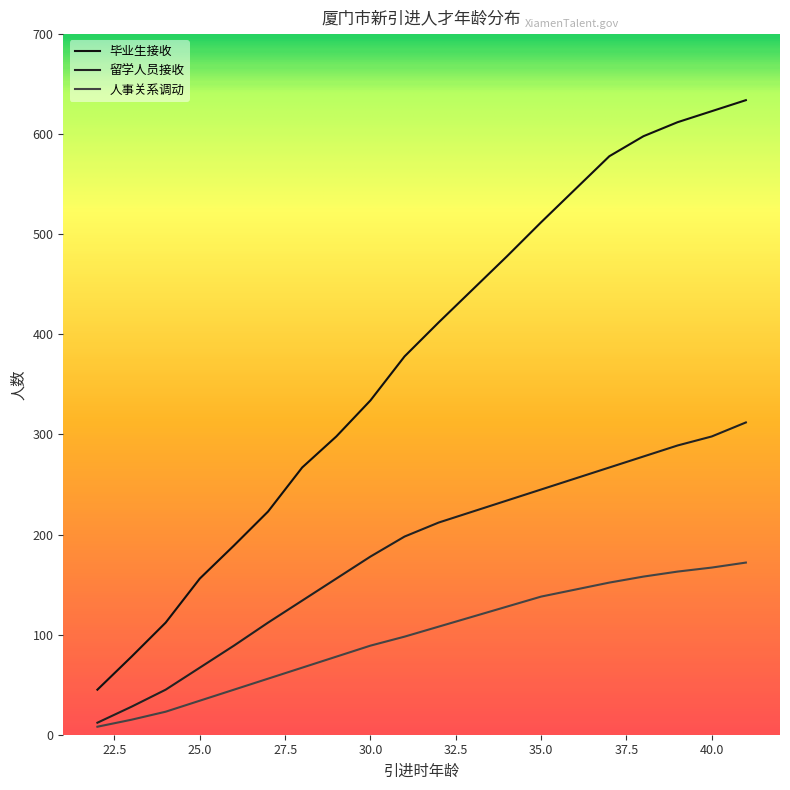

True or false: 人事关系调动 and 毕业生接收 intersect in this chart.

False